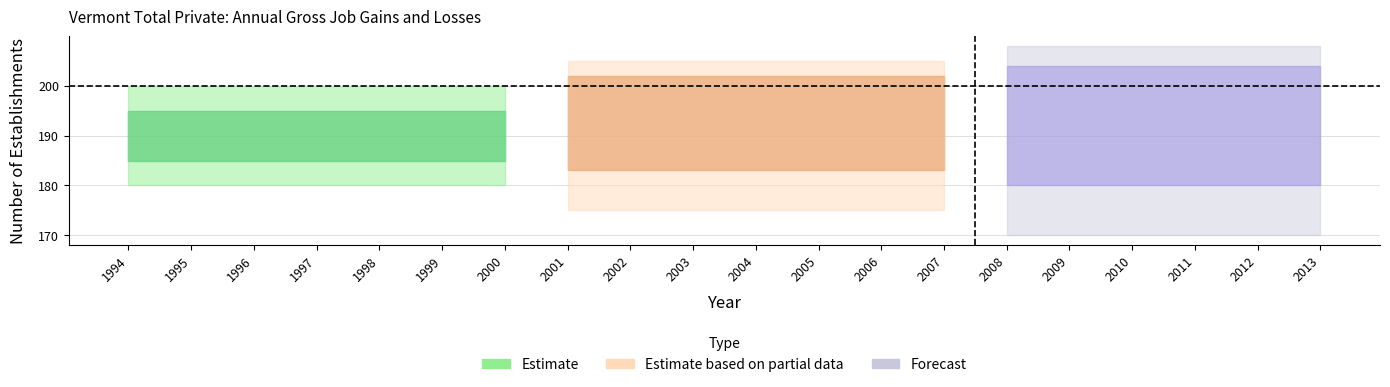

At how many categories does at least one series exceed 75?

20